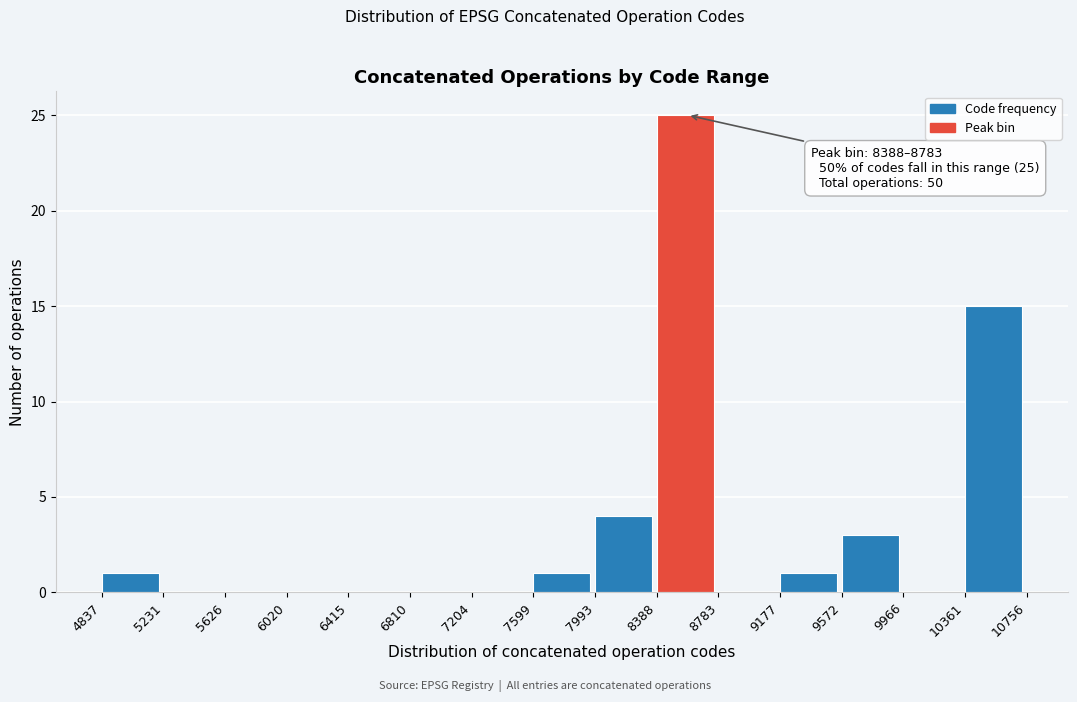

Over which range of the x-axis is the bar tallest?

8388 to 8783